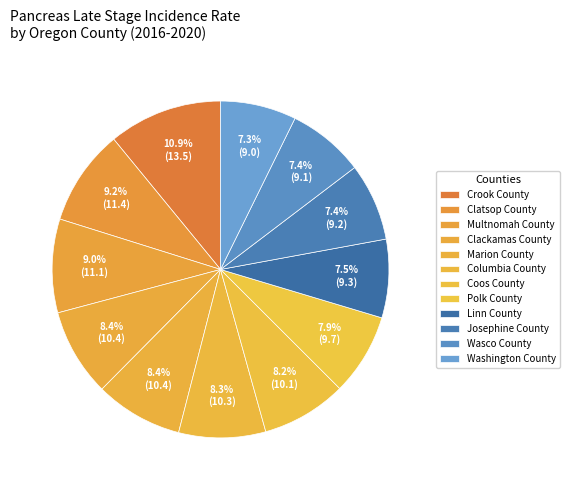

To the nearest percent, what percentage of the pie is Marion County?

8%